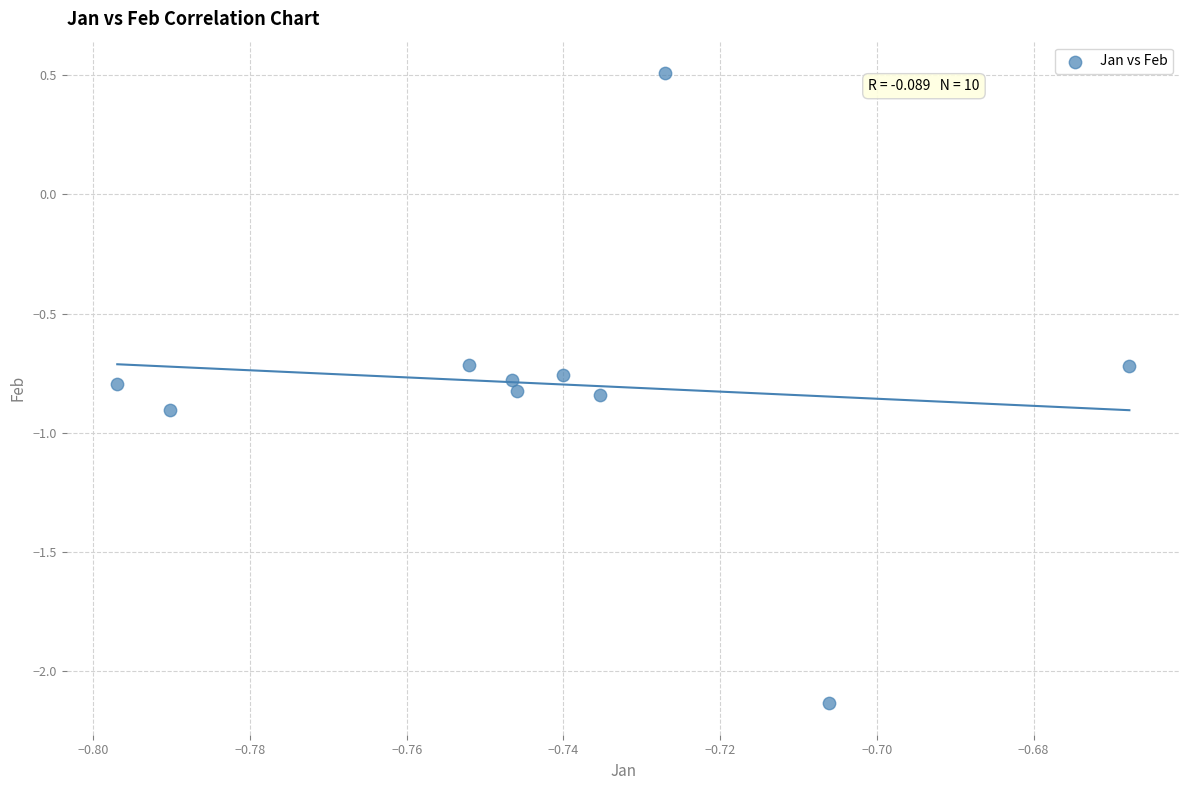

What is the average X value?

-0.7